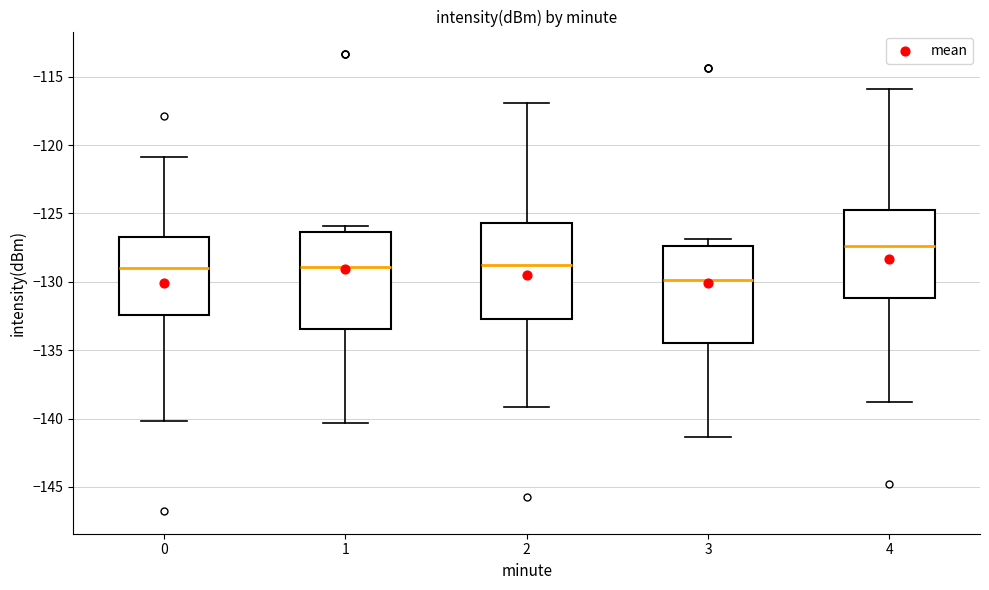

Which box's median line is the highest?

4